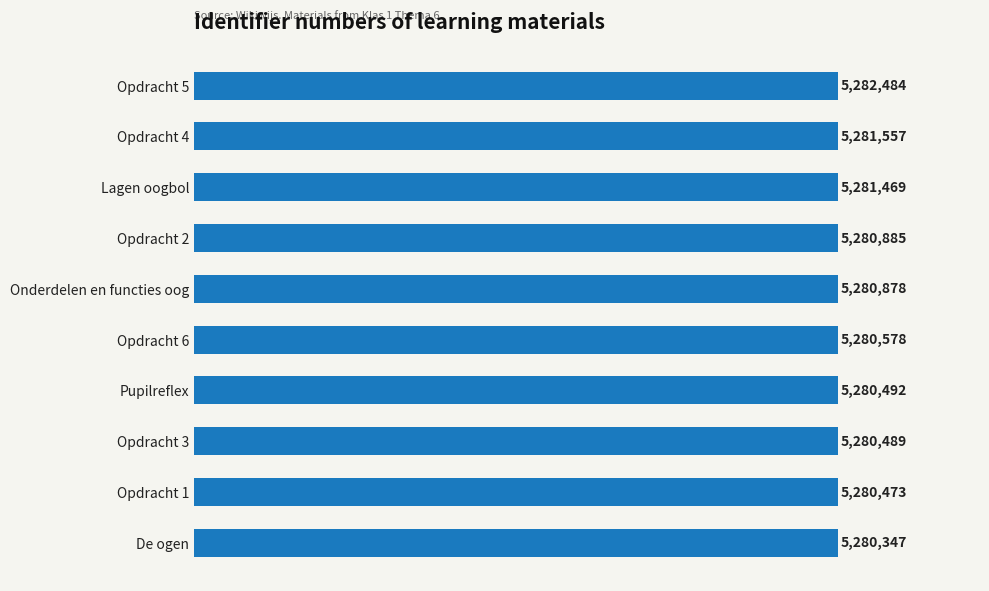

What is the sum of the values at Pupilreflex and Opdracht 2?

10561377